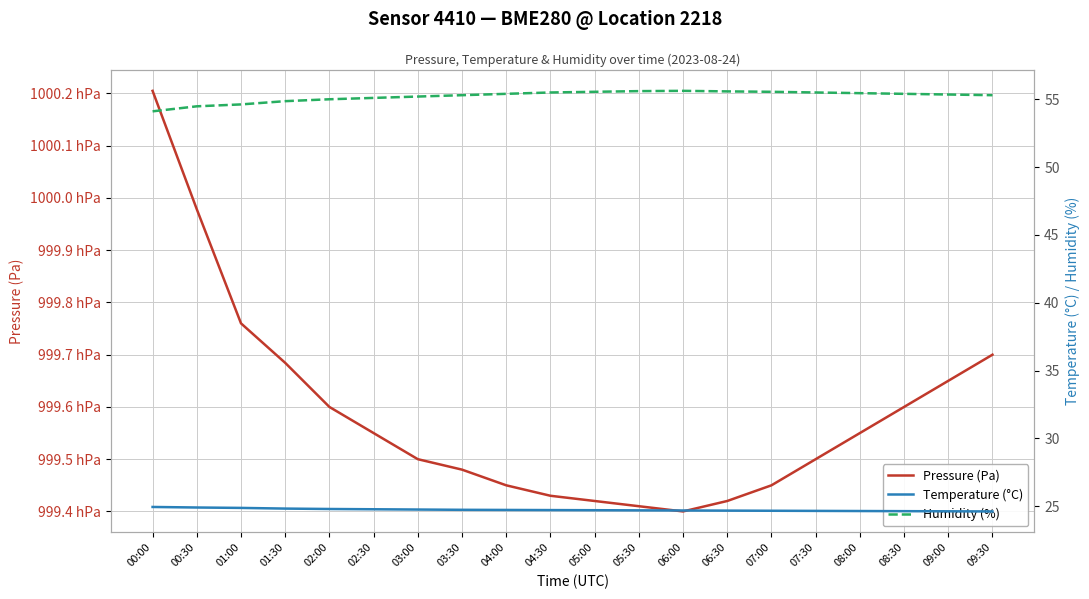

Is it true that Humidity (%) equals 94.5 at 00:30?

False